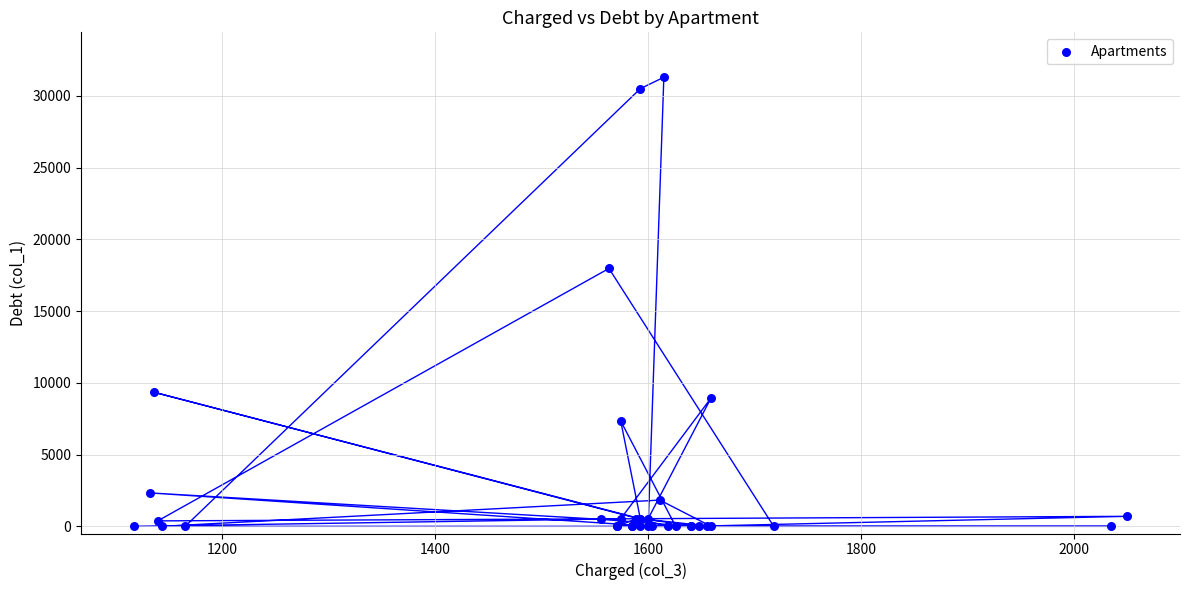

What Y value in the scatter plot is closest to 15650?

17973.6